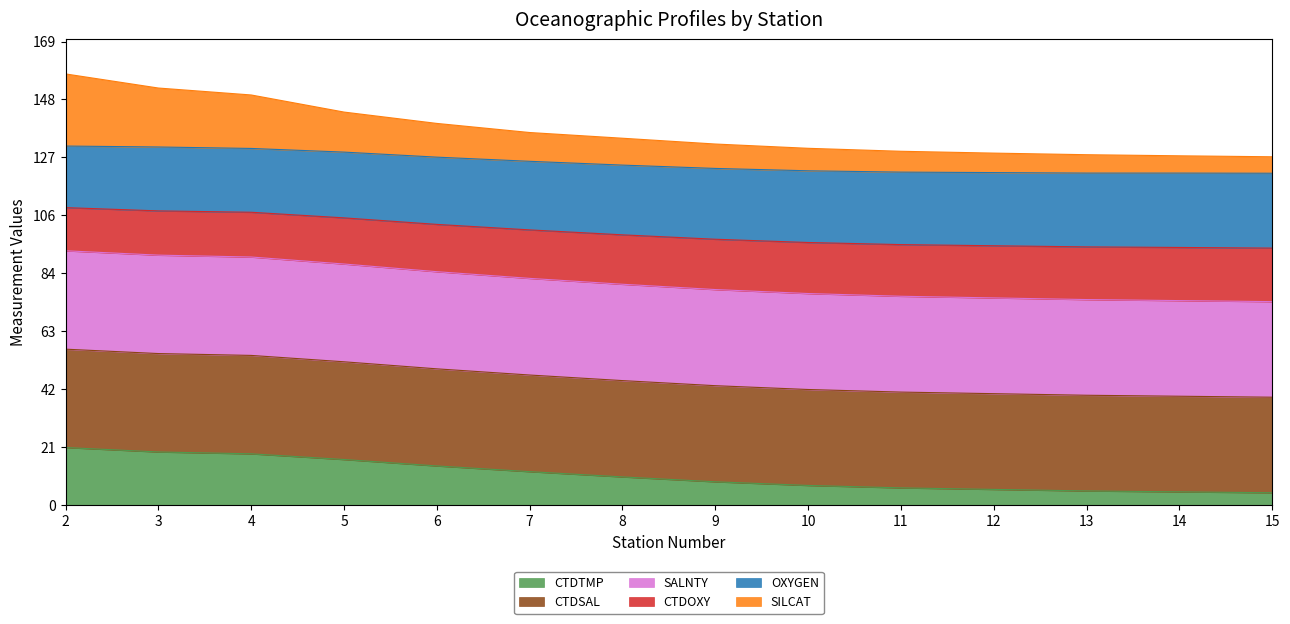

What is the maximum value shown in the chart?

157.2